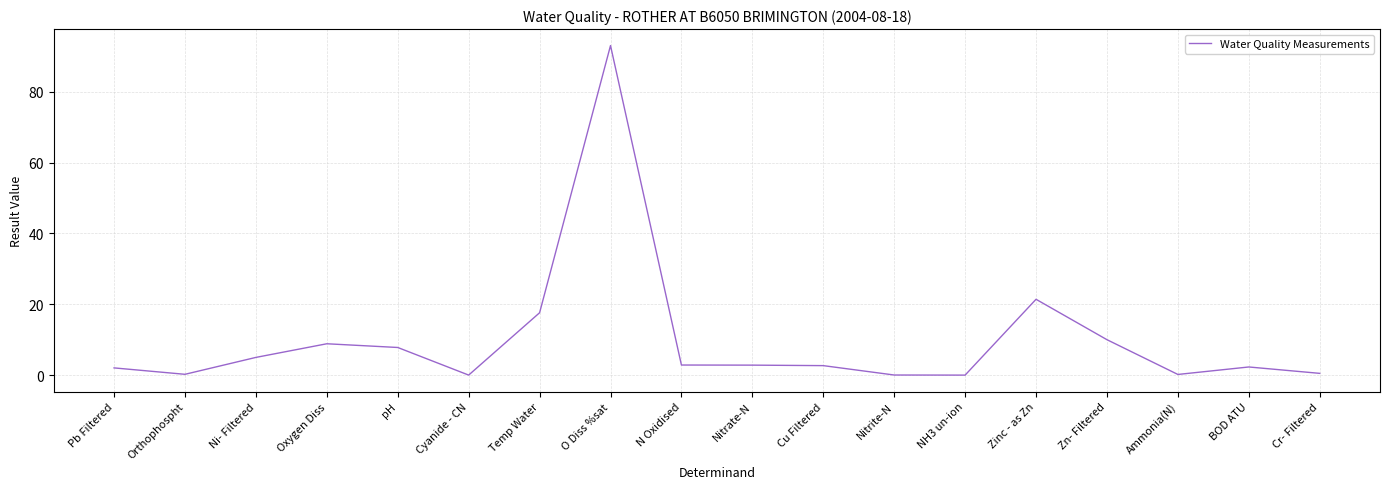

The chart shows a value of 0.0 at NH3 un-ion. True or false?

True